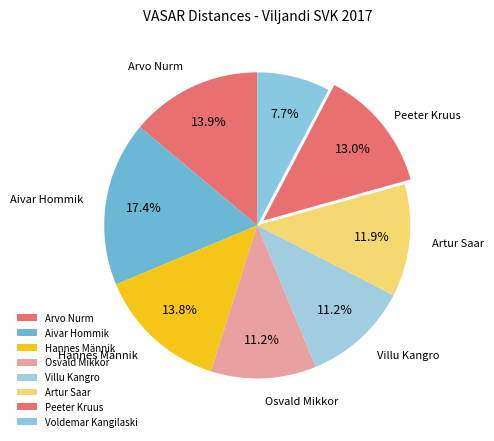

What percentage do Aivar Hommik and Villu Kangro together represent?

28.6%